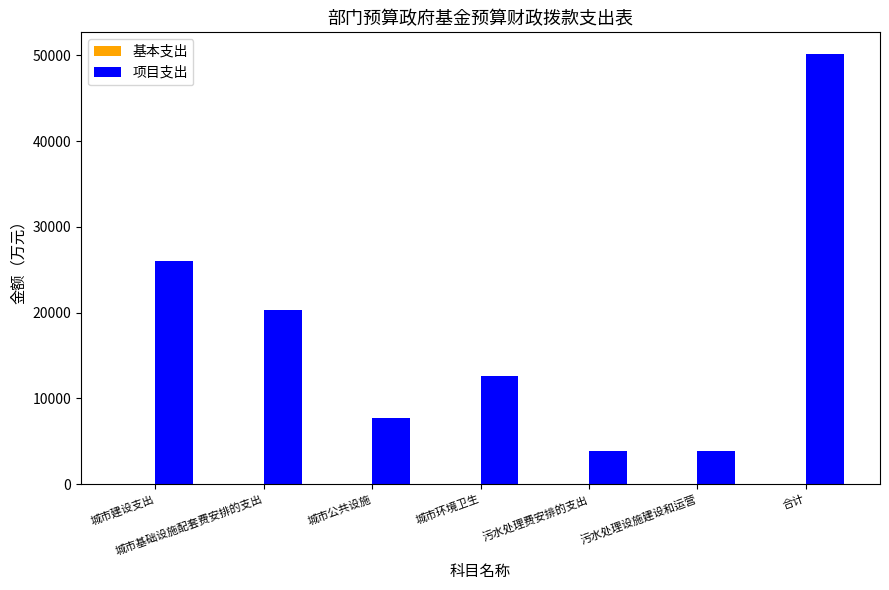

What is the label of the 4th bar from the right?

城市环境卫生